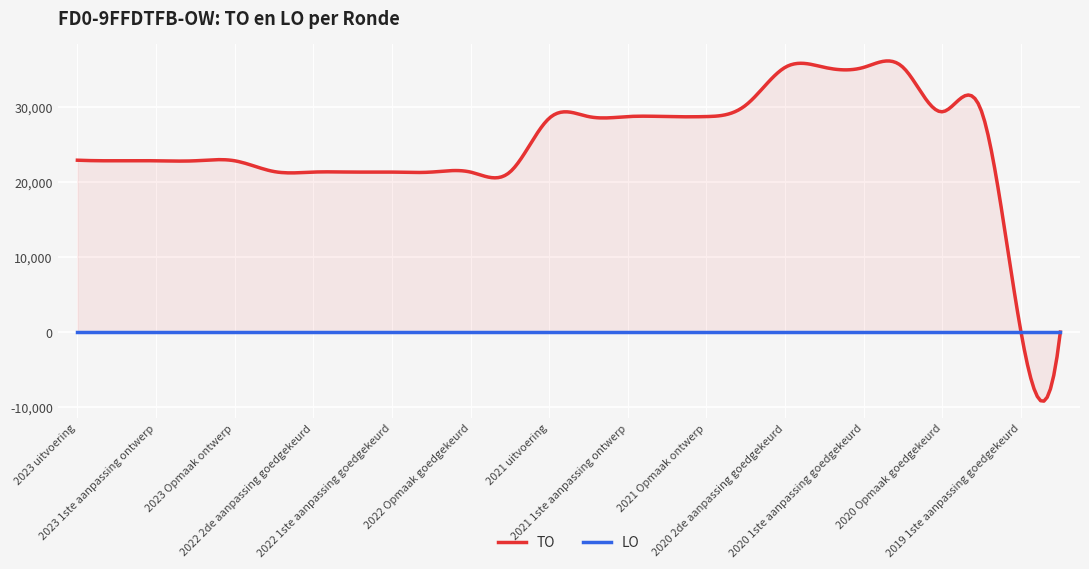

Which category has the lowest value across all series?

2019 1ste aanpassing goedgekeurd